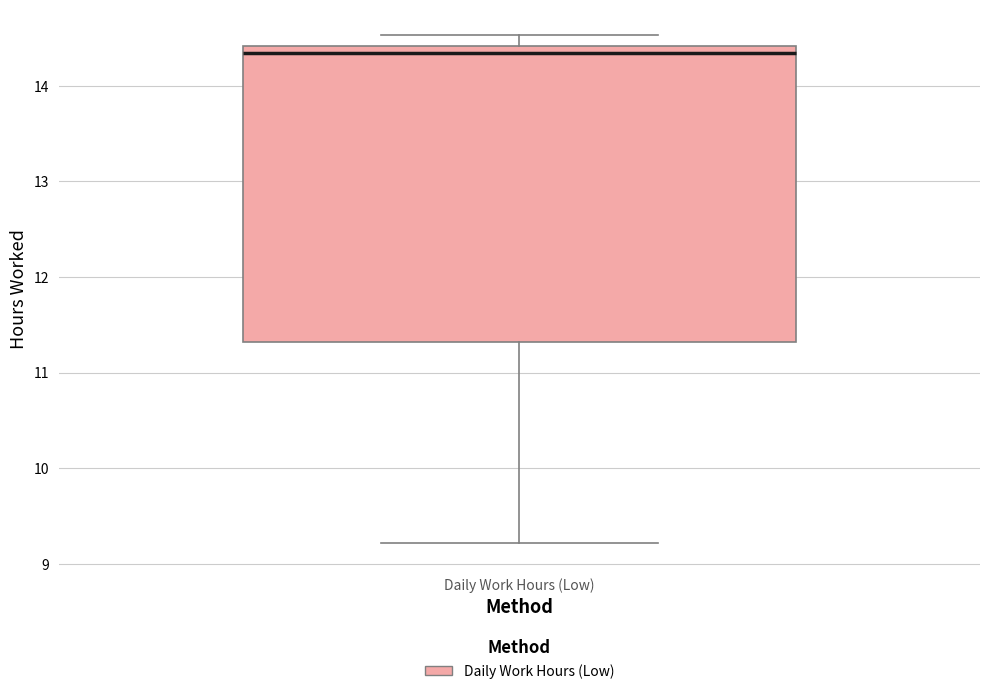

Read this box plot against the y-axis: the position of the median line, the range covered by the box, and the ends of both whiskers. The values are not printed on the chart, so give them approximately, as read against the axis.

median 14.3, box 11.3 to 14.4, whiskers 9.2 to 14.5